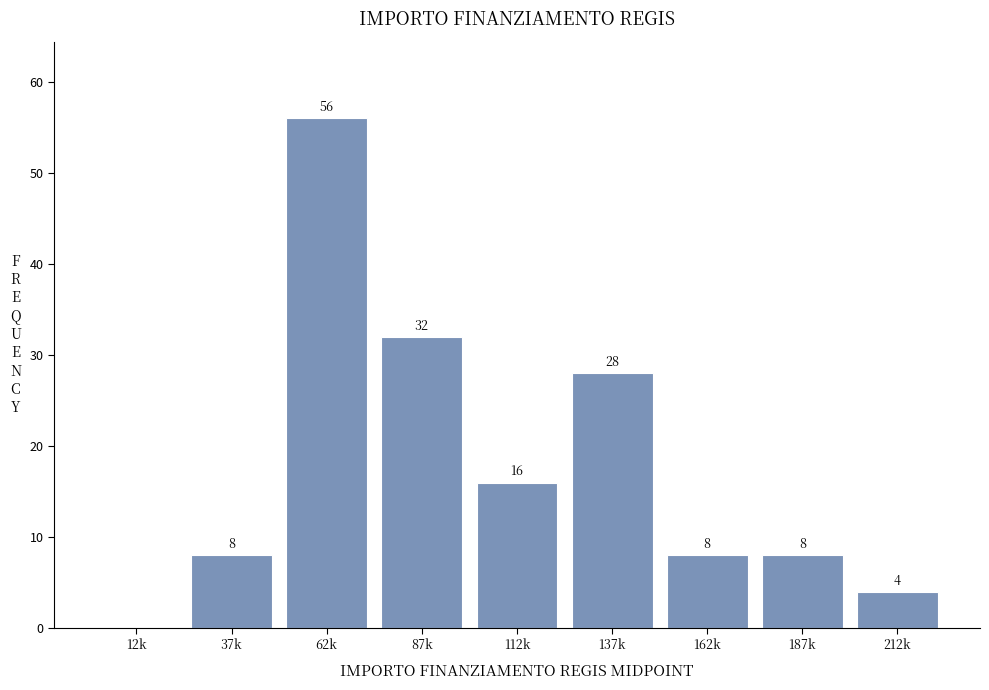

Reading left to right, transcribe all the data shown in this chart.

12k=0	37k=8	62k=56	87k=32	112k=16	137k=28	162k=8	187k=8	212k=4